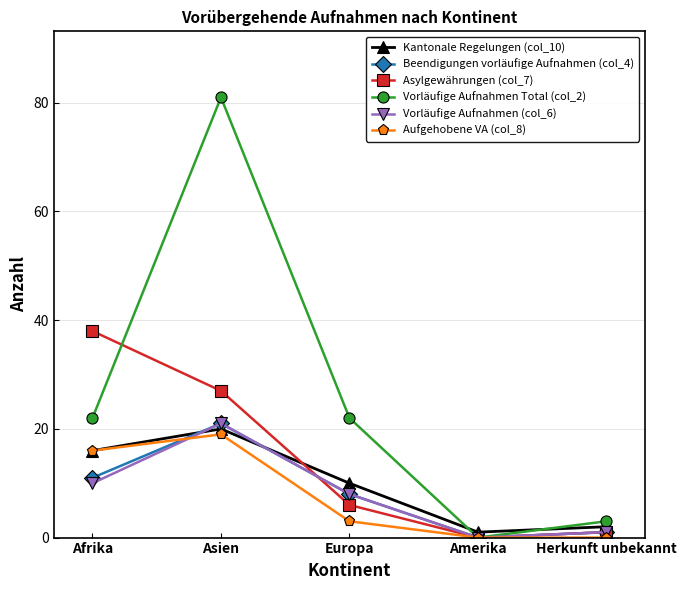

Is the value of Aufgehobene VA (col_8) at Herkunft unbekannt greater than the value of Vorläufige Aufnahmen Total (col_2) at Asien?

No